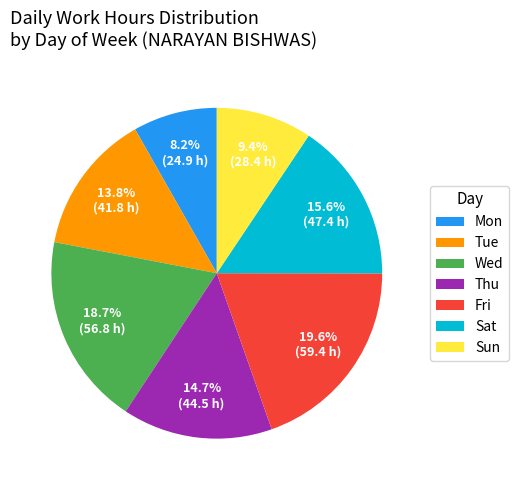

Is it true that Tue is 1% of the pie?

False